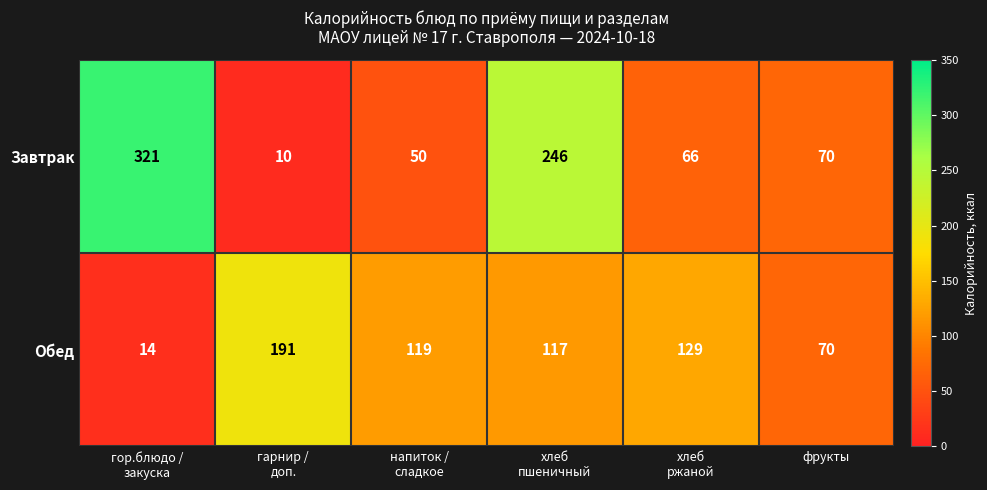

Reading left to right, list all the values displayed in this chart.

Завтрак: 321	10	50	246	66	70
Обед: 14	191	119	117	129	70